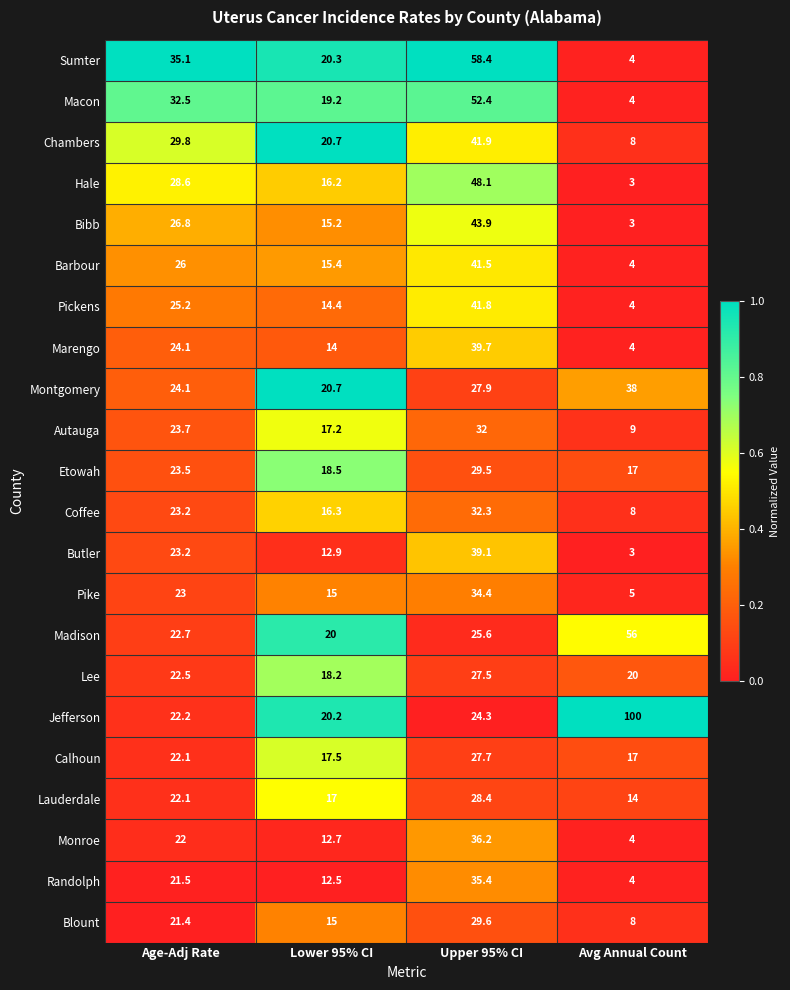

Which series changed the most between Lower 95% CI and Upper 95% CI?

Sumter